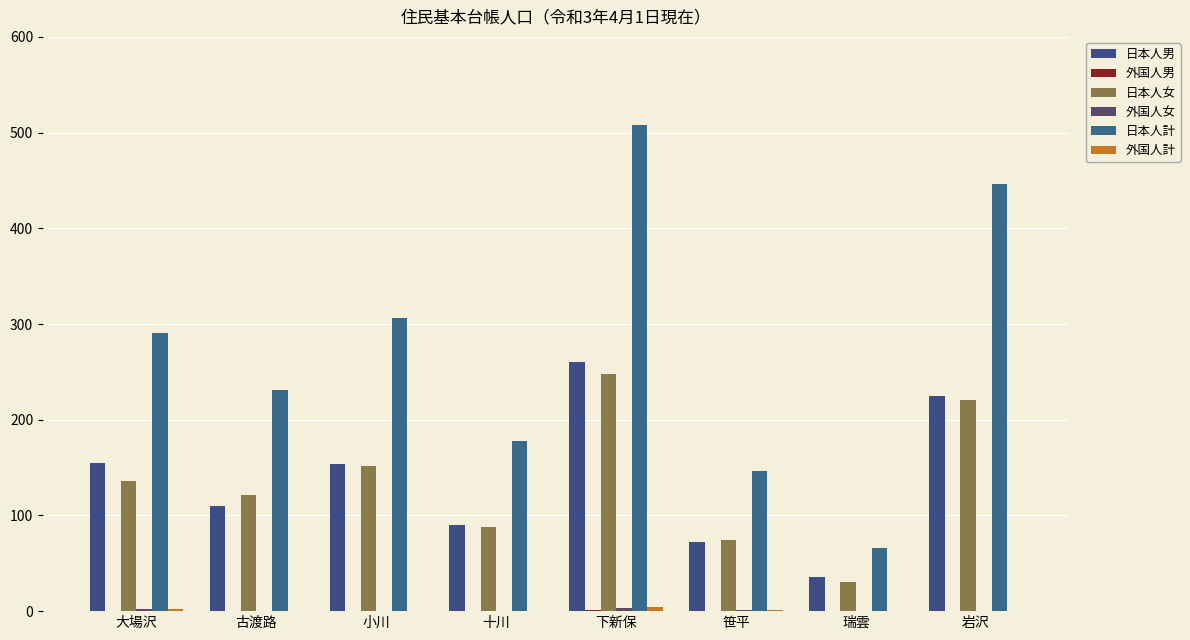

Are the bars horizontal?

No